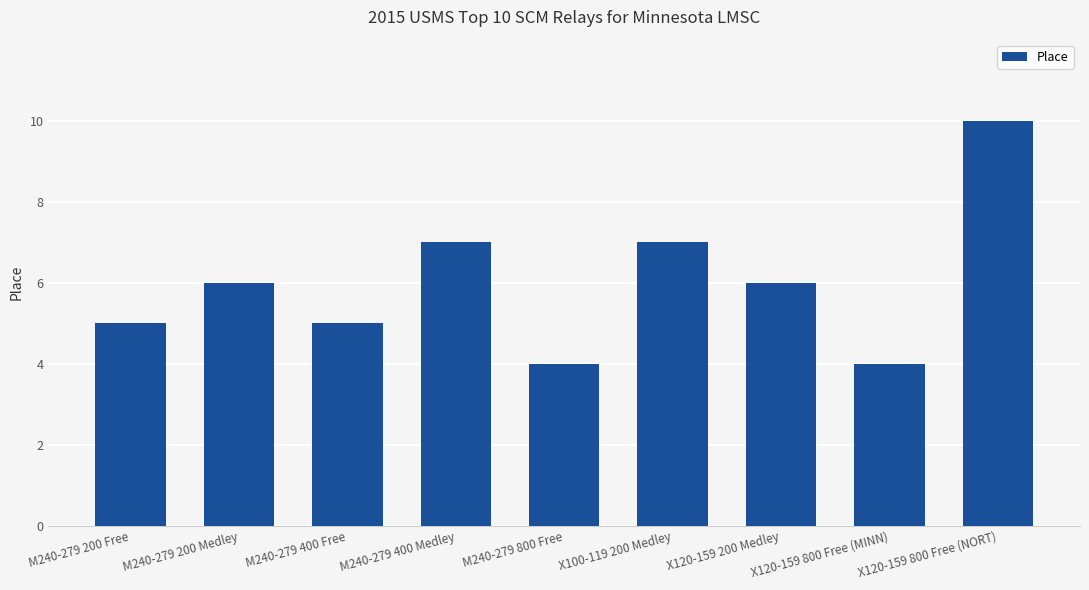

What is the change in value from M240-279 400 Free to X120-159 200 Medley?

+1